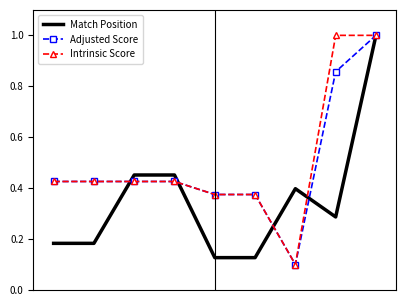

What are all the series names shown in the legend?

Match Position, Adjusted Score, Intrinsic Score